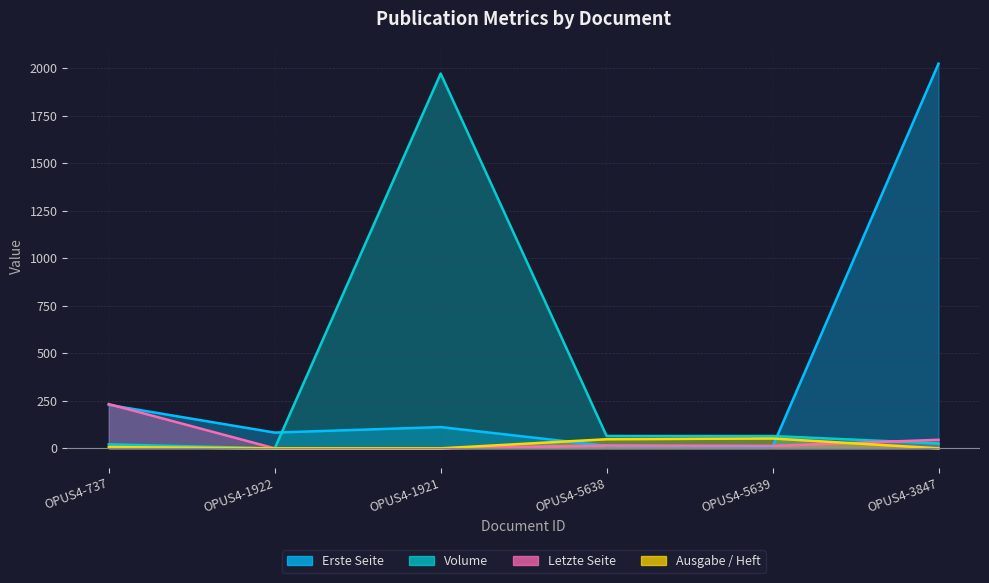

Where is Erste Seite nearest to the value 1017?

OPUS4-737